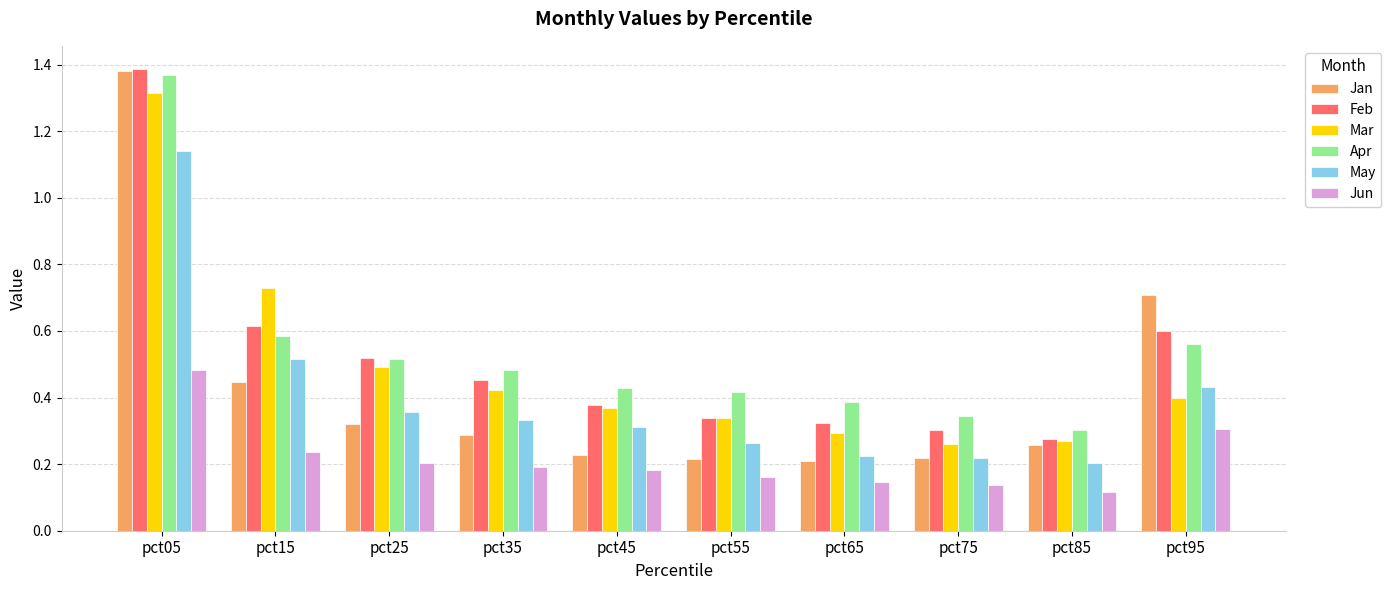

Is it true that May equals 0.2 at pct75?

True